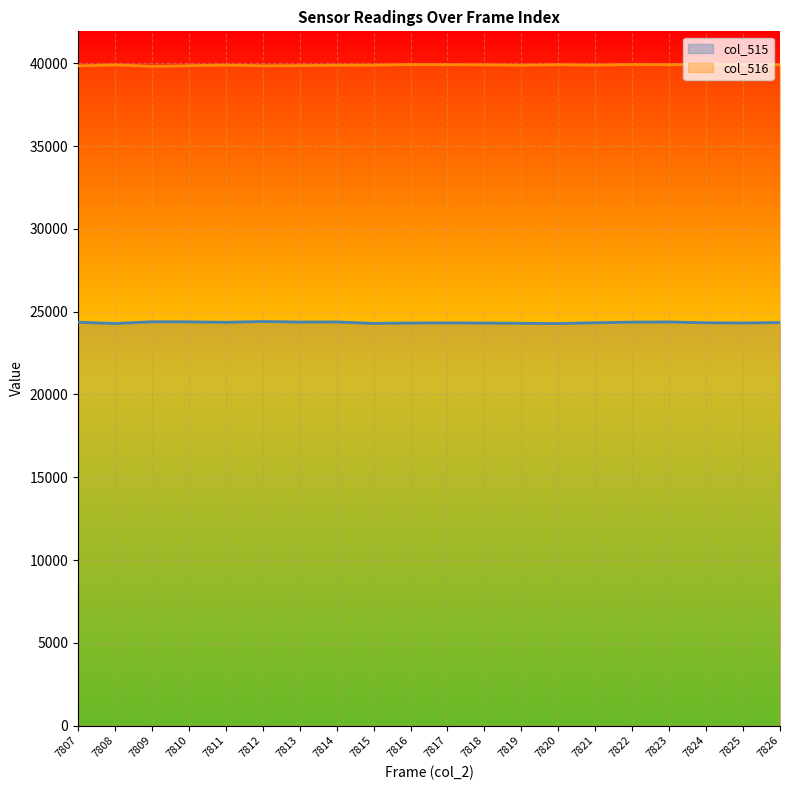

Reading right to left, what are all the values shown in this chart?

col_515_line: 7826=24340	7825=24315	7824=24327	7823=24376	7822=24366	7821=24327	7820=24281	7819=24297	7818=24310	7817=24322	7816=24313	7815=24290	7814=24377	7813=24371	7812=24403	7811=24356	7810=24383	7809=24388	7808=24283	7807=24361
col_516_line: 7826=39915	7825=39920	7824=39933	7823=39912	7822=39926	7821=39886	7820=39914	7819=39884	7818=39905	7817=39915	7816=39922	7815=39886	7814=39883	7813=39860	7812=39851	7811=39890	7810=39853	7809=39821	7808=39903	7807=39843